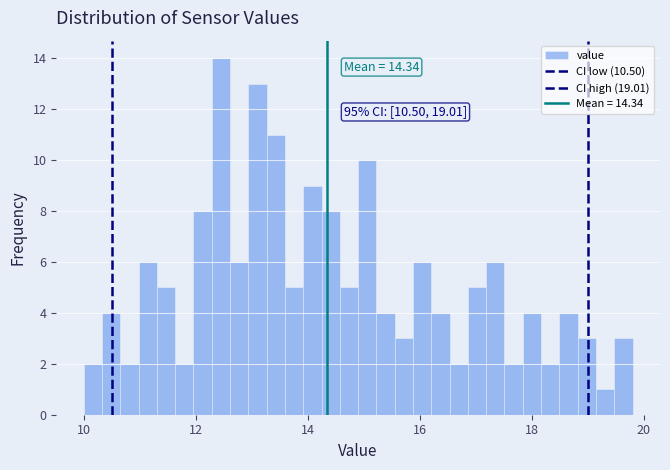

Read against the x-axis, roughly where is the centre of the tallest bar?

12.4